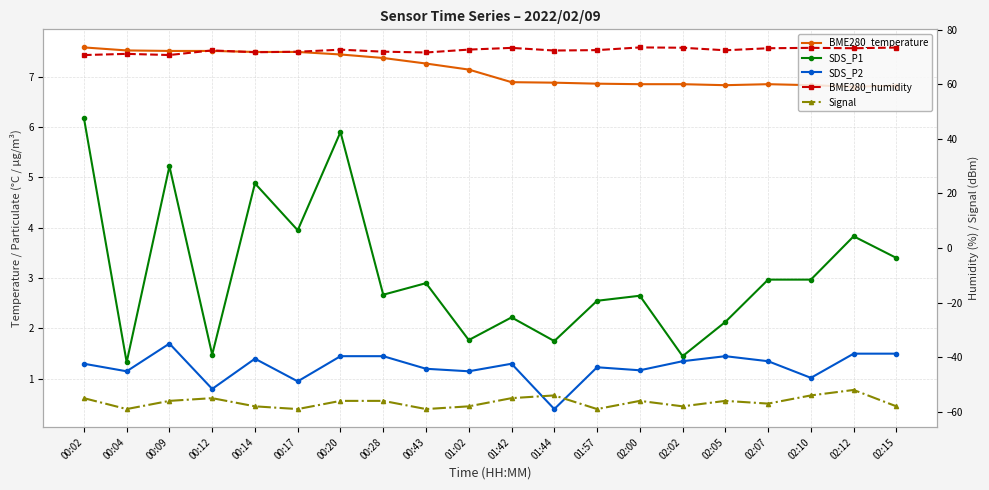

How many values in the BME280_humidity series are below 72?

7